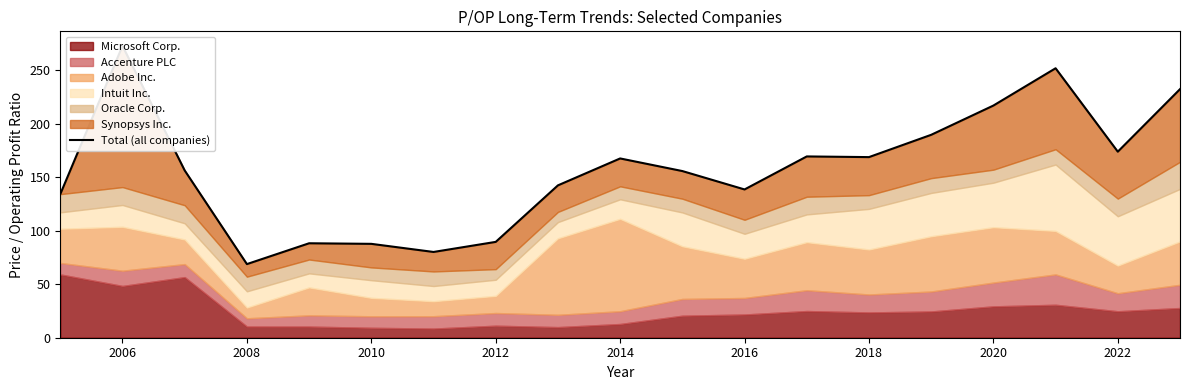

What is the average value?

157.0